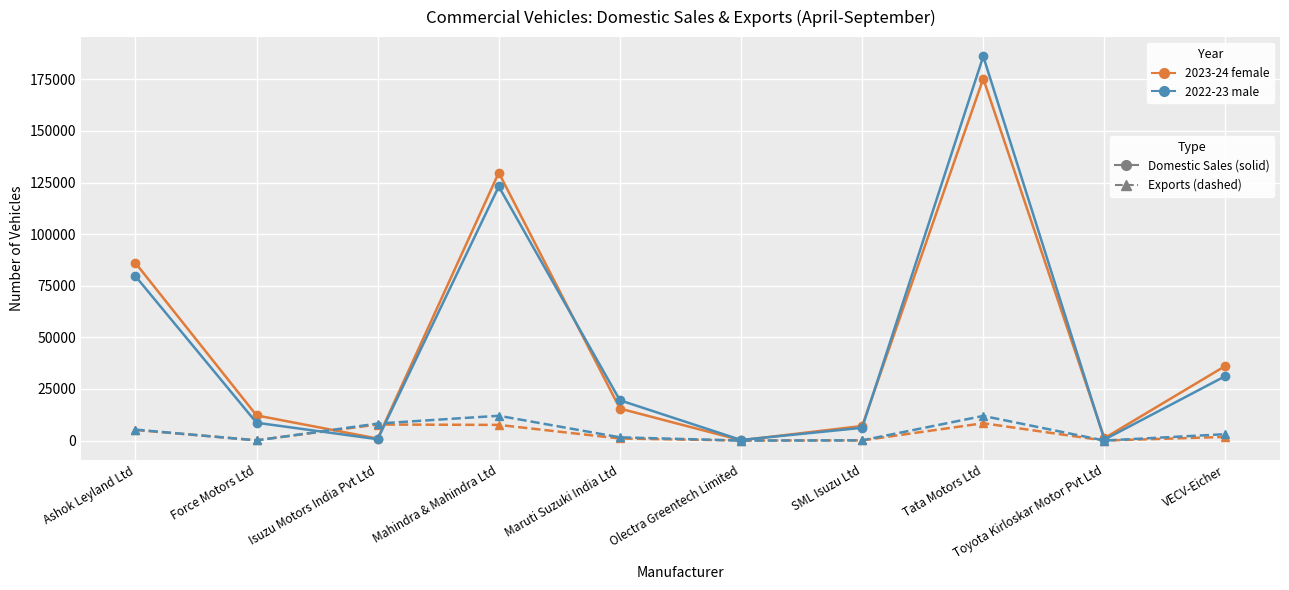

How many categories are shown in the chart?

10